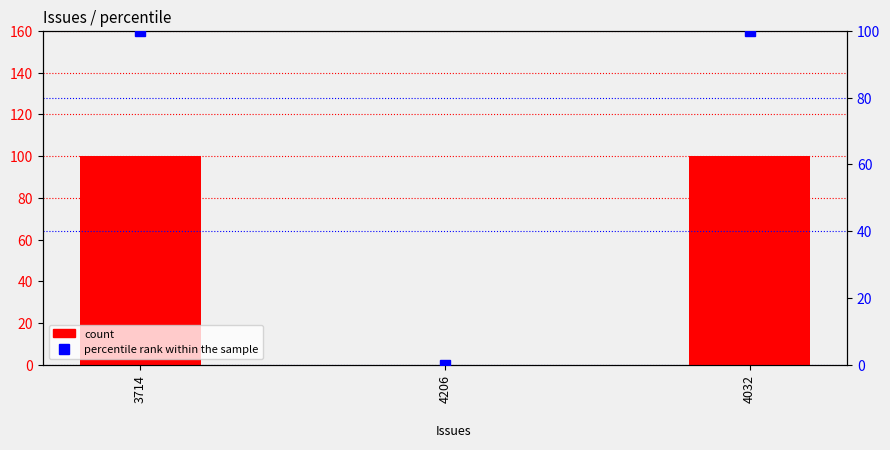

Reading left to right, list all the values displayed in this chart.

count: 100	0	100
percentile rank within the sample: 100	0	100